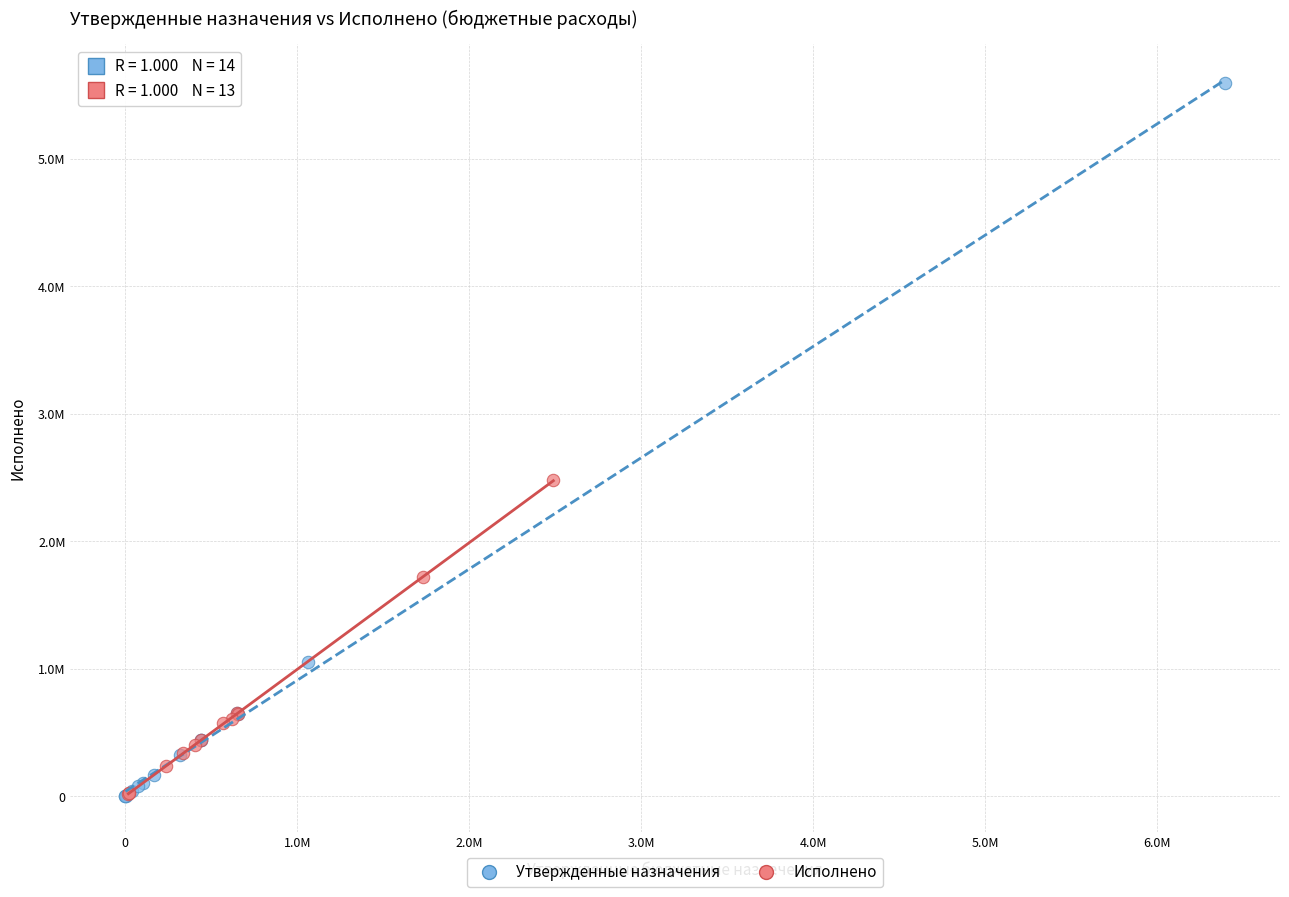

What are all the series names shown in the legend?

Утвержденные назначения, Исполнено